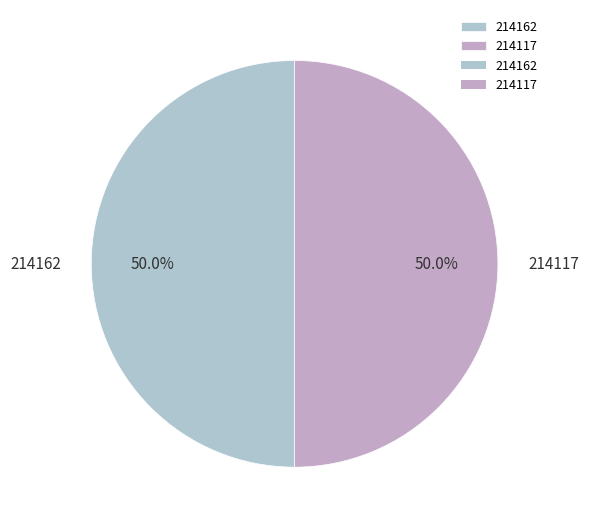

To the nearest percent, what percentage of the pie is 214117?

50%